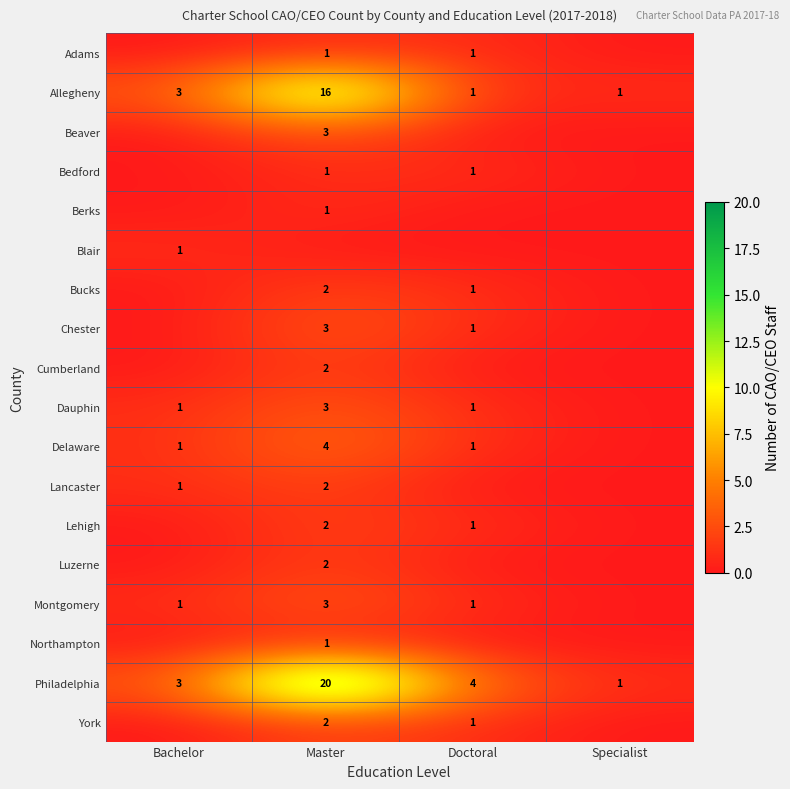

Between Specialist and Doctoral, which is larger?

Doctoral